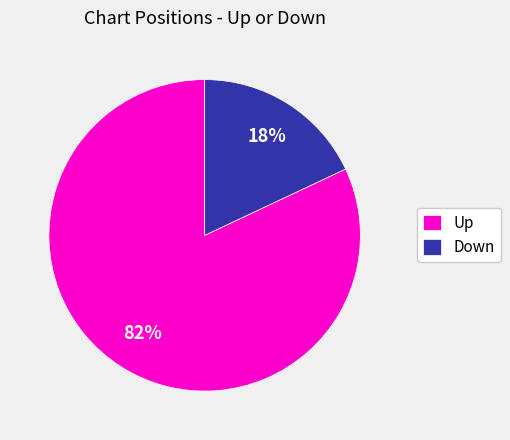

The Down slice represents 24% of the pie. True or false?

False